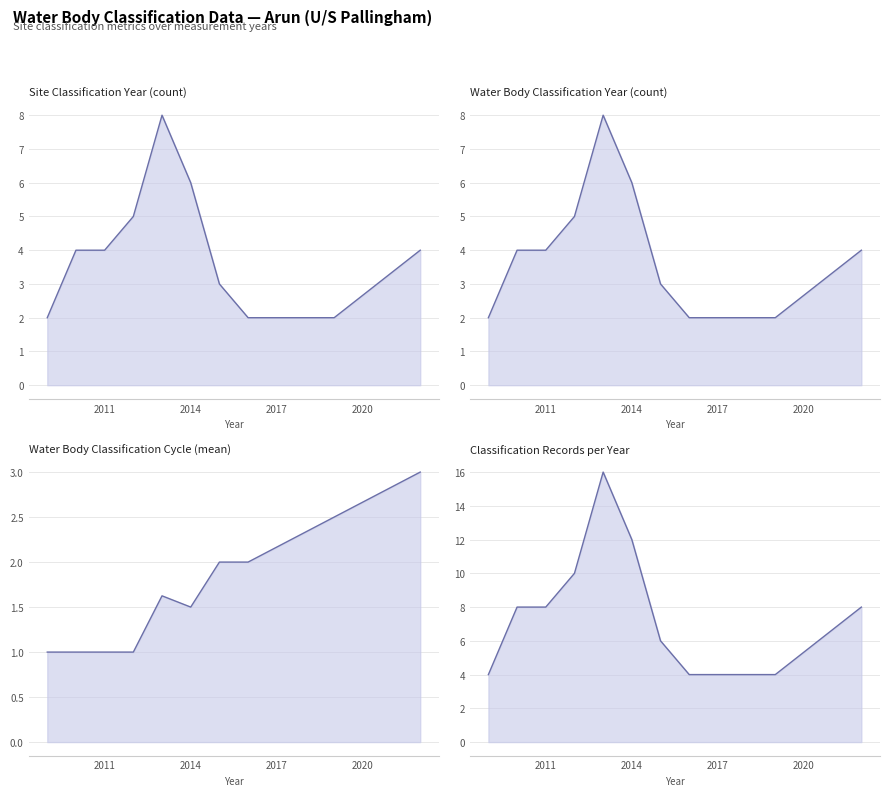

Which series has the largest total across all categories?

Classification Records per Year